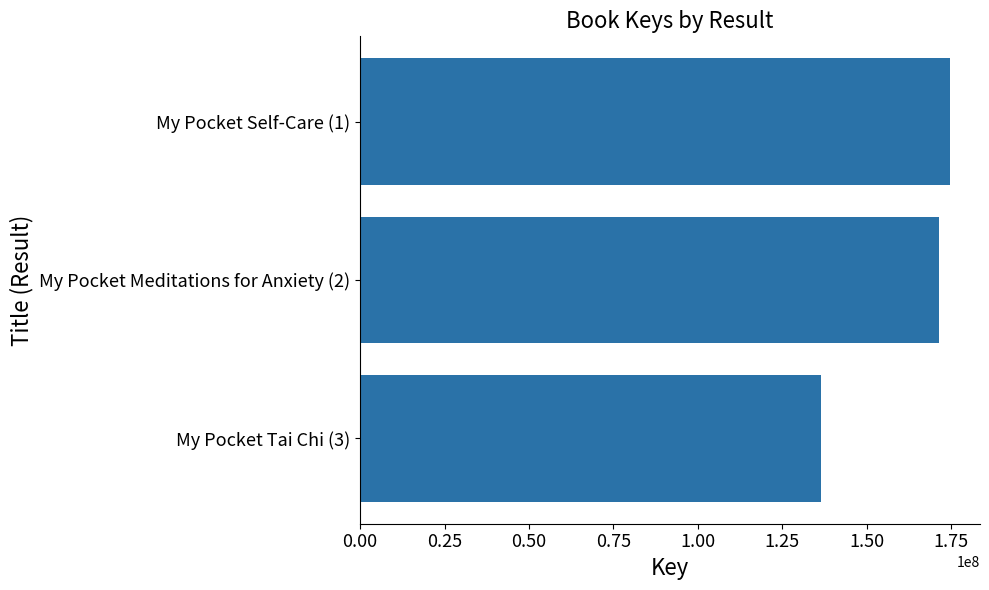

Reading top to bottom, list all the values displayed in this chart.

174814093	171364116	136364721